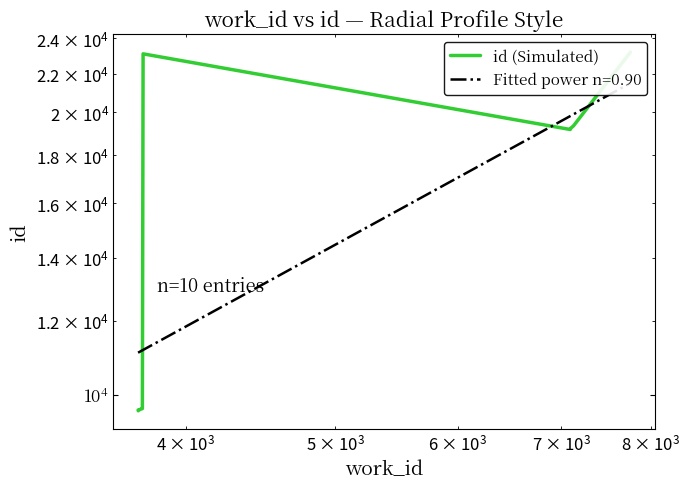

Is this an area chart (filled region under the line)?

No